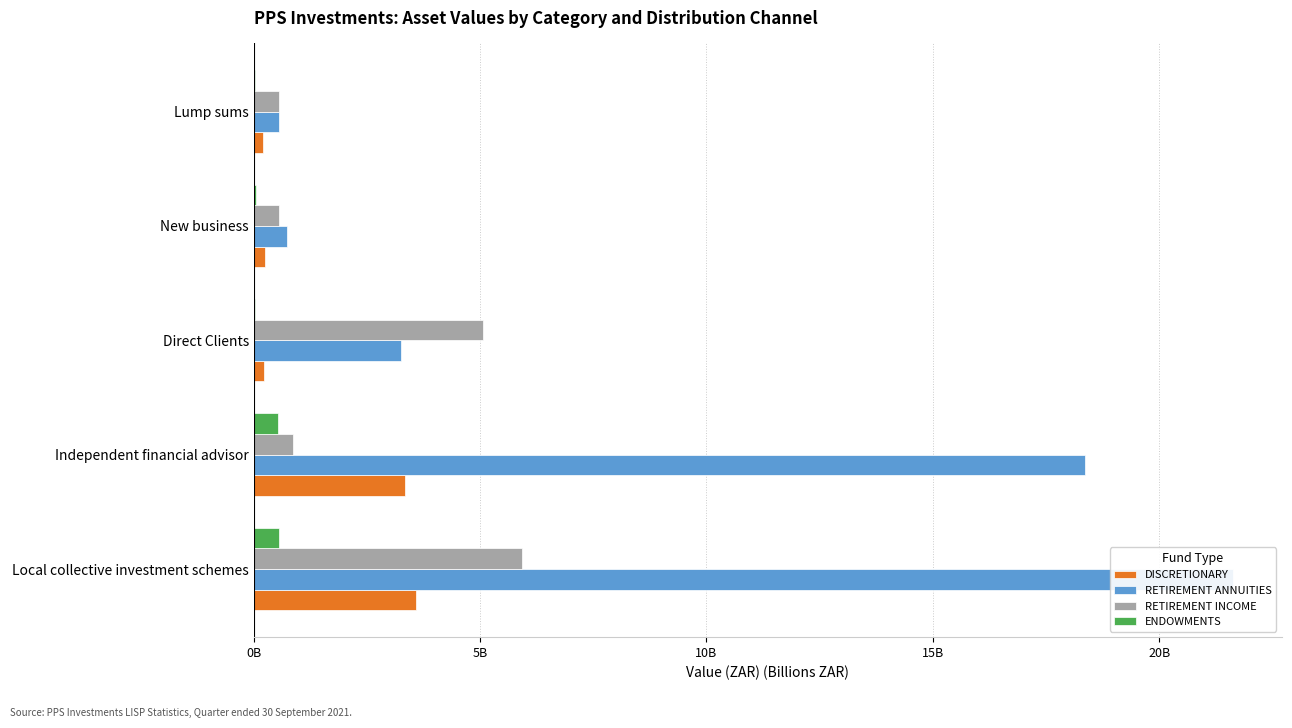

How many groups of bars are there?

5